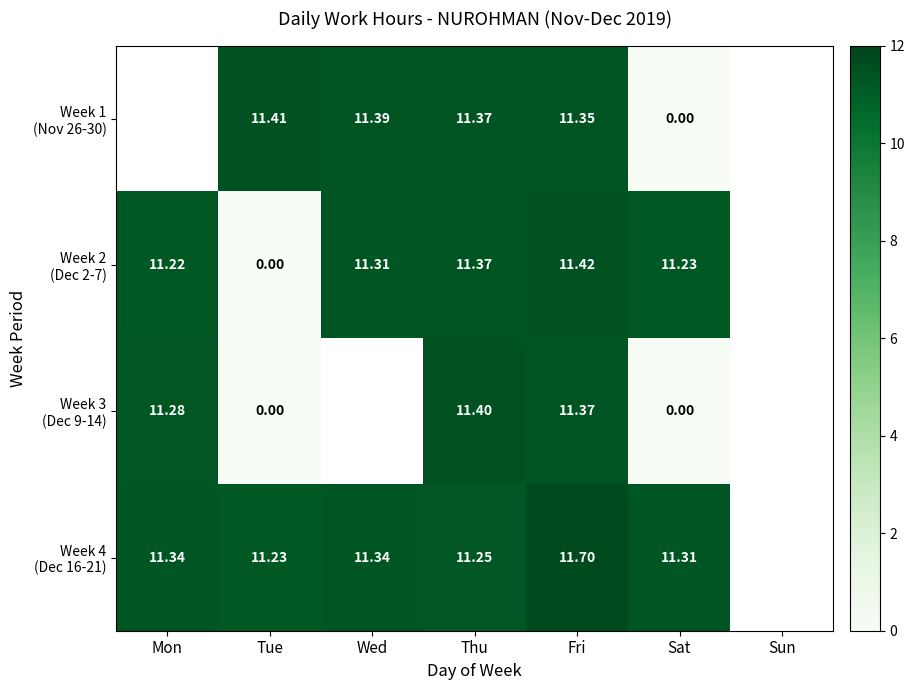

What is the sum of the Week 4 (Dec 16-21) values at Sat and Fri?

23.0